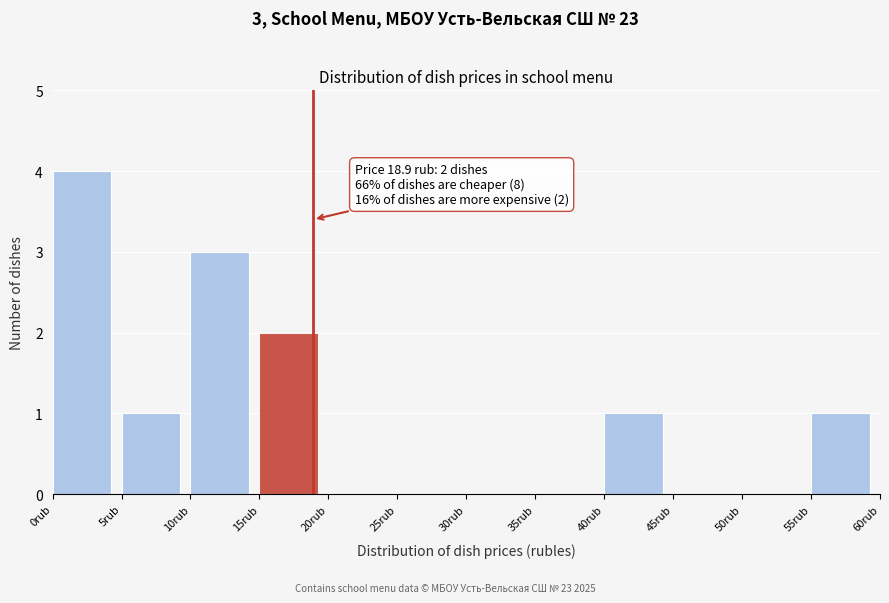

Over which range of the x-axis is the bar tallest?

0 to 5